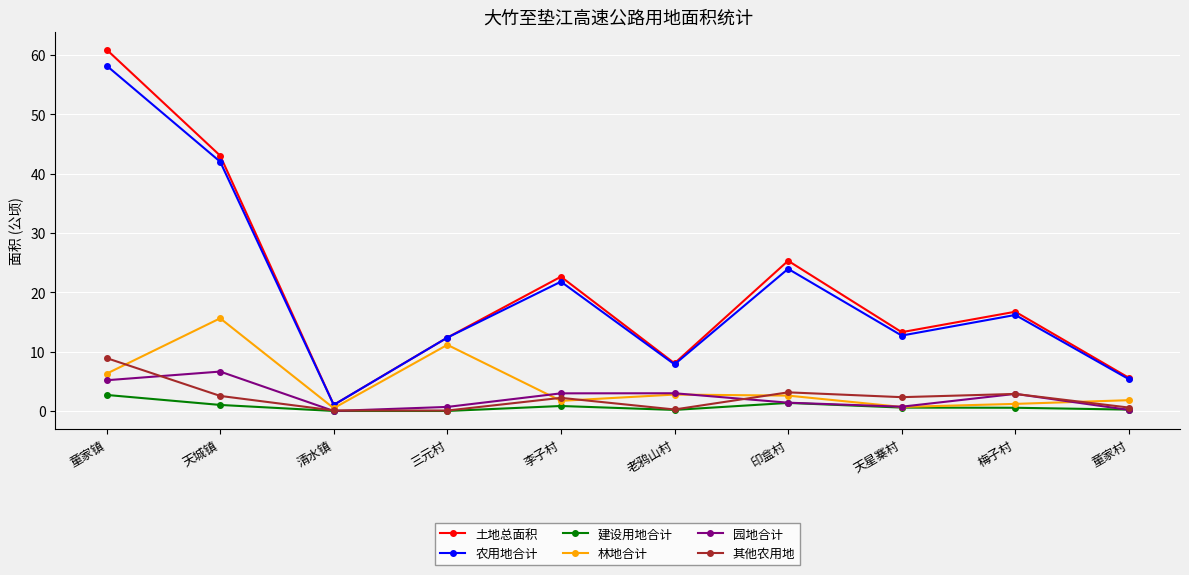

Which series has the widest spread of values?

土地总面积